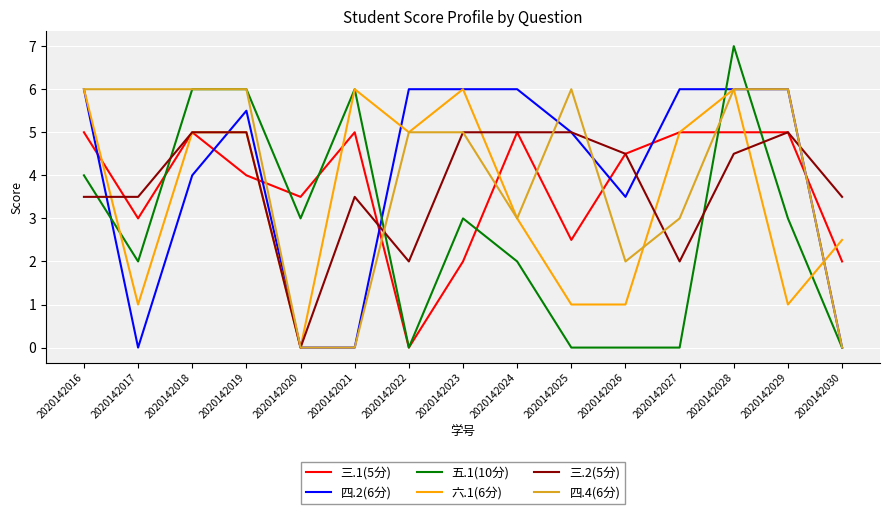

How many positive values does the 三.2(5分) series have?

14